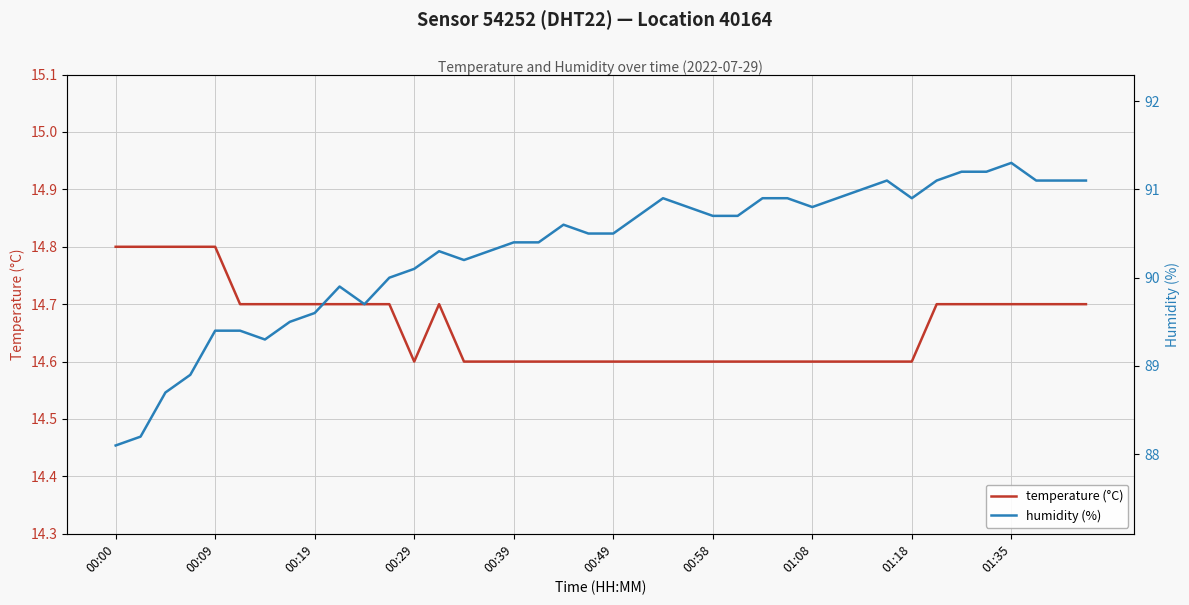

What is the highest value of the temperature (°C) series?

14.8